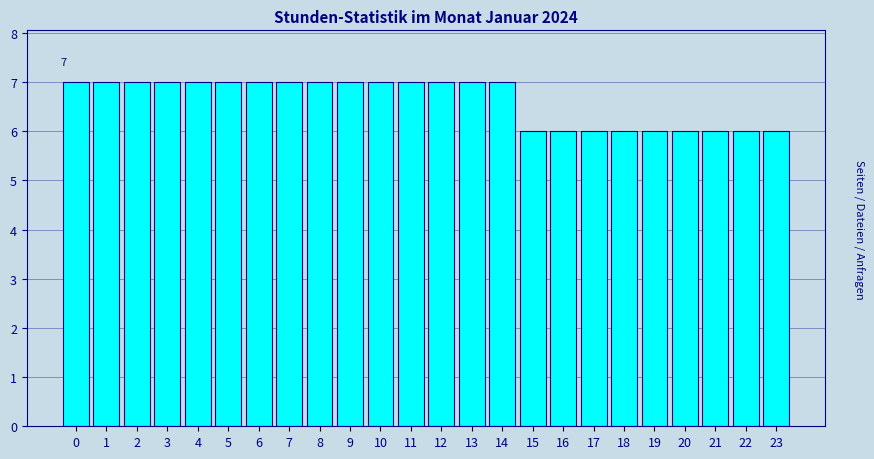

Reading left to right, extract all data points from this chart.

7	7	7	7	7	7	7	7	7	7	7	7	7	7	7	6	6	6	6	6	6	6	6	6